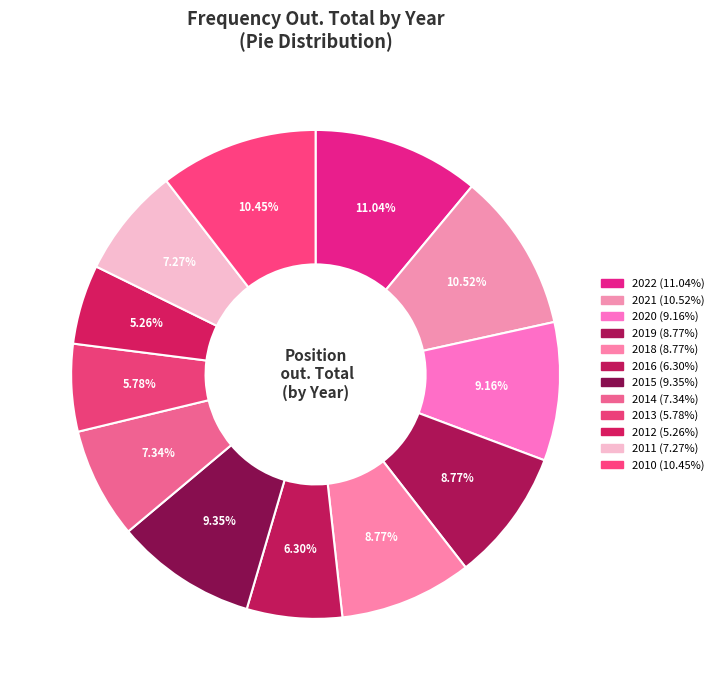

True or false: 2014 accounts for 1% of the total.

False